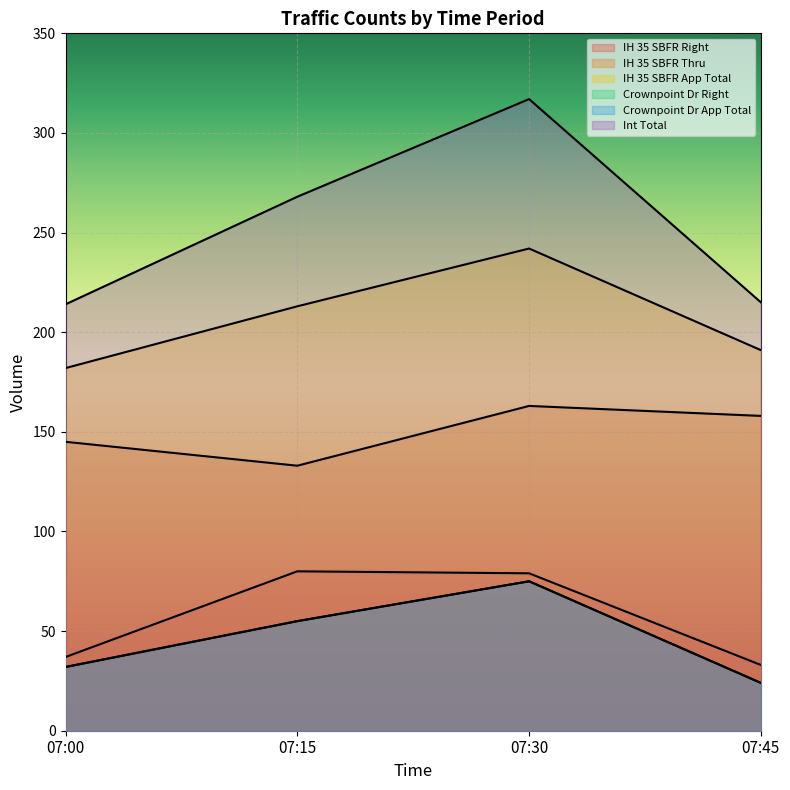

At which category does the chart reach its minimum across all series?

07:45